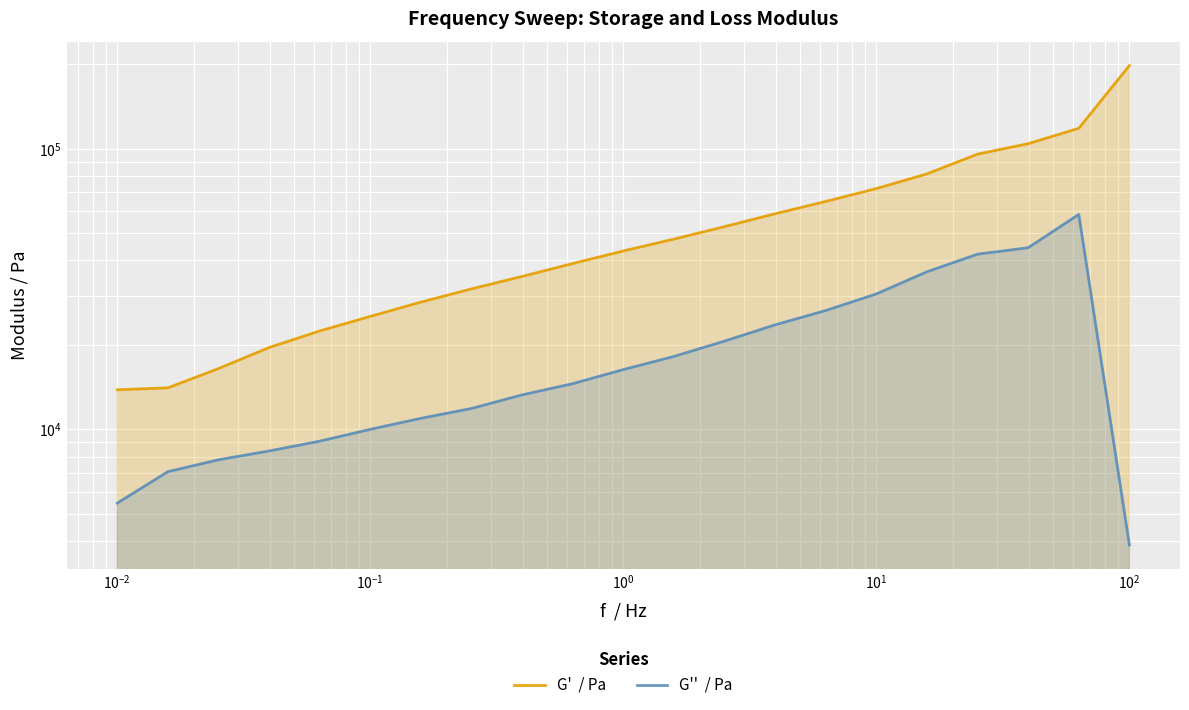

Reading left to right, what are all the values shown in this chart?

G'  / Pa: 13849.5	14070.0	16485.6	19588.0	22442.7	25289.4	28430.9	31690.3	35097.8	39006.6	43261.1	47663.0	52811.4	58686.7	64923.1	72149.1	81398.8	95692.2	104257.4	118255.3	197840.6
G''  / Pa: 5469.0	7075.8	7799.1	8385.6	9084.9	10012.9	10958.8	11881.1	13284.3	14561.0	16347.5	18207.3	20645.6	23593.8	26530.6	30402.7	36460.3	42120.7	44409.8	58334.2	3877.9